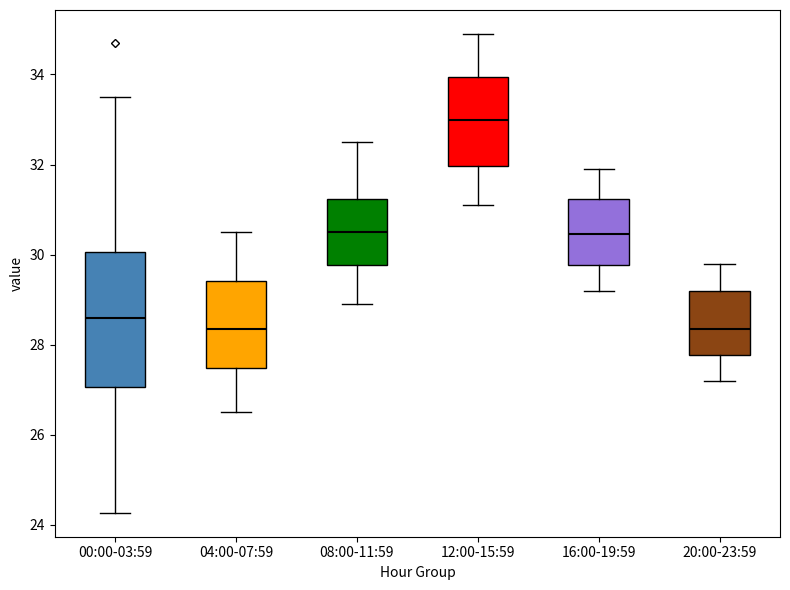

Where is the upper edge of the box for 00:00-03:59 on the y-axis? The values are not printed on the chart, so give them approximately, as read against the axis.

30.0